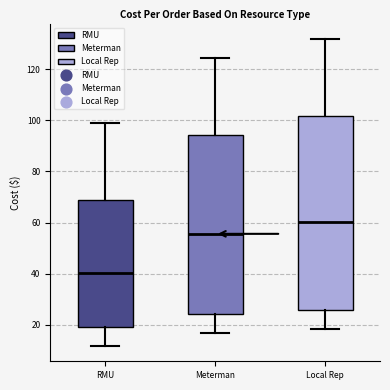

Which box has the highest median line?

Local Rep